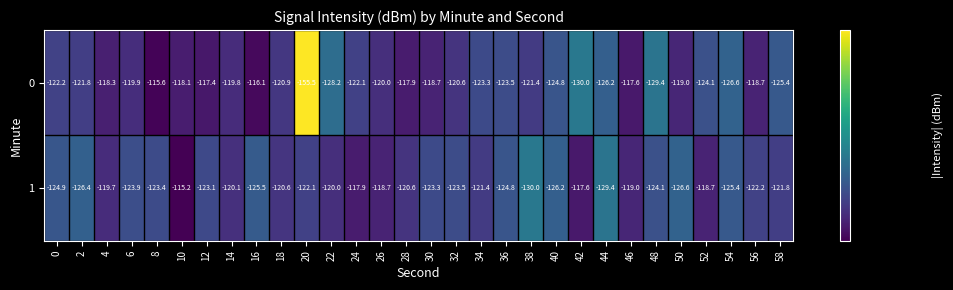

The value of 1 at 20 is -122.1. True or false?

True